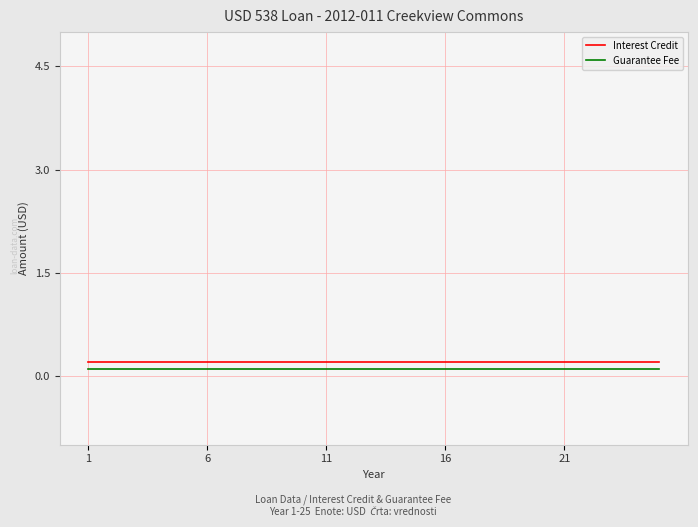

True or false: Guarantee Fee and Interest Credit intersect in this chart.

False